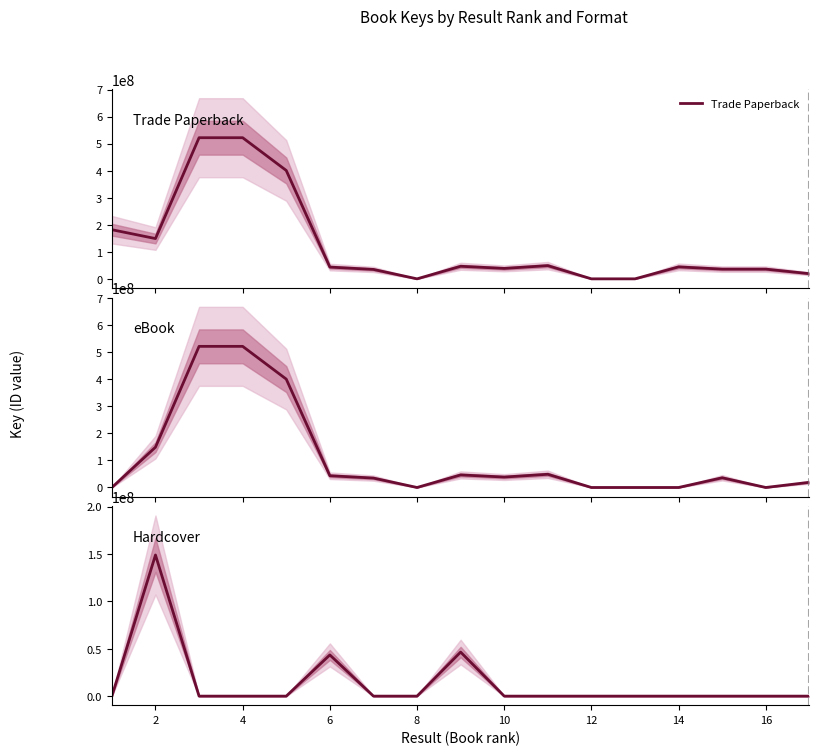

How many categories are shown in the chart?

17